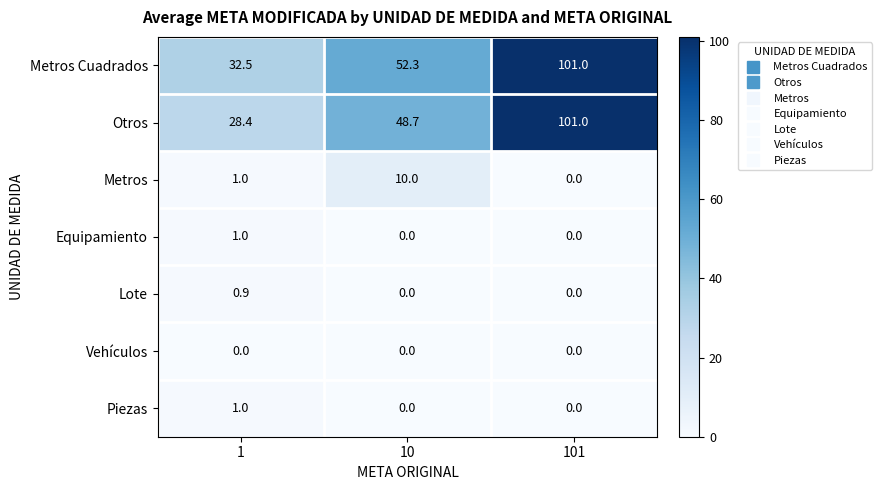

What is the highest value of the Piezas series?

1.0